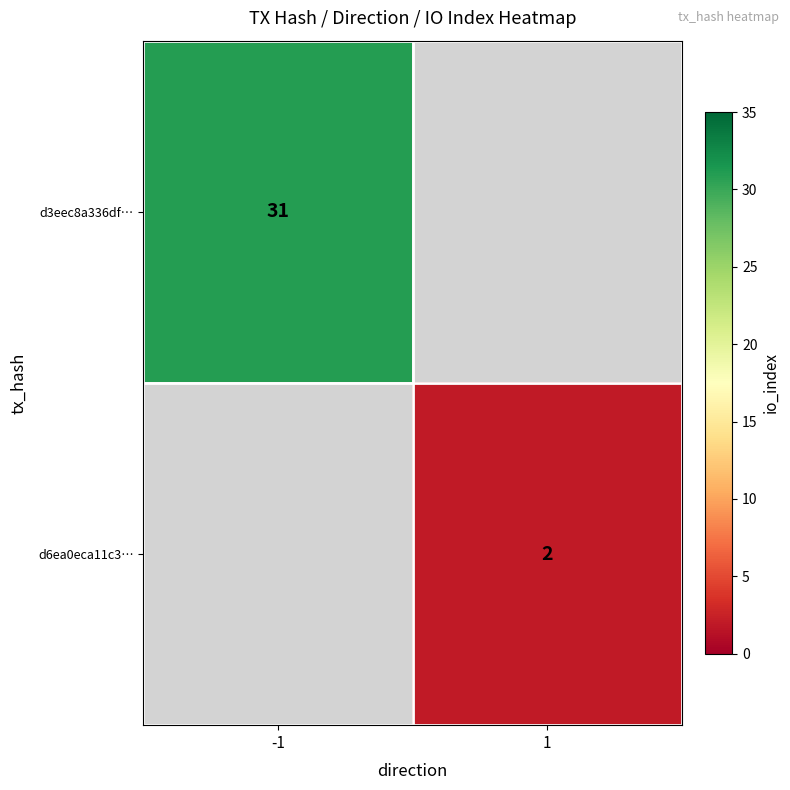

At how many categories does at least one series exceed 3?

1